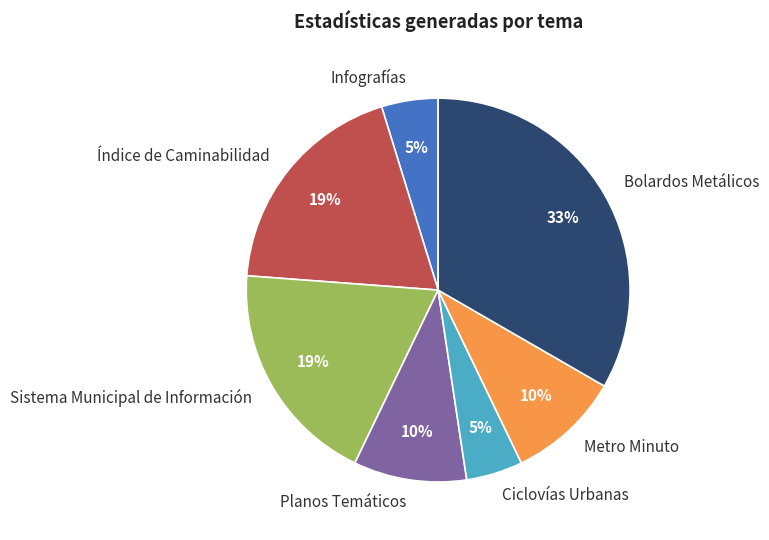

Which has a higher value, Metro Minuto or Bolardos Metálicos?

Bolardos Metálicos